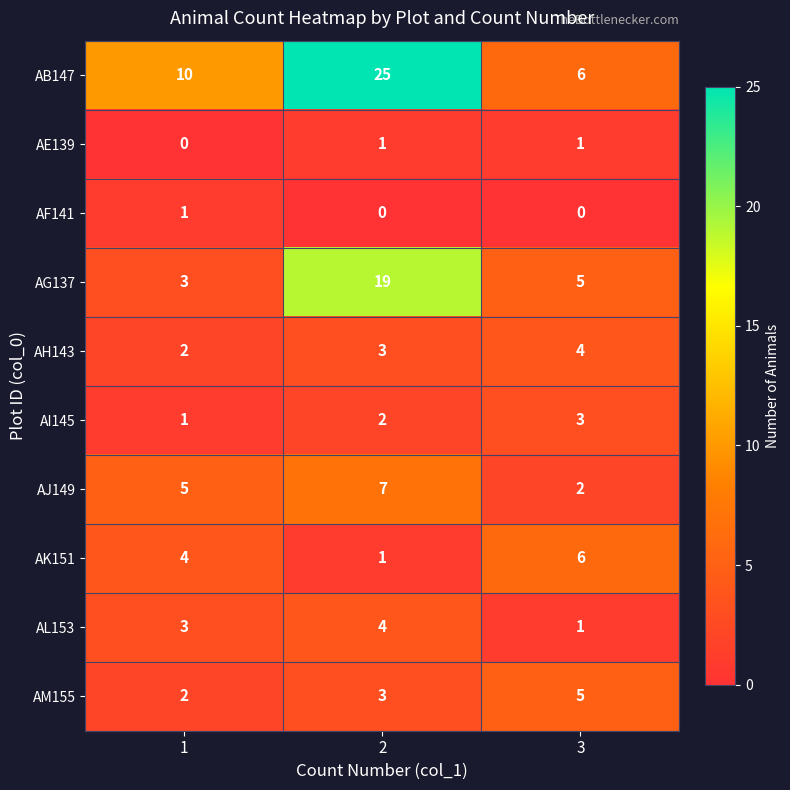

Read the AH143 value at 3.

4